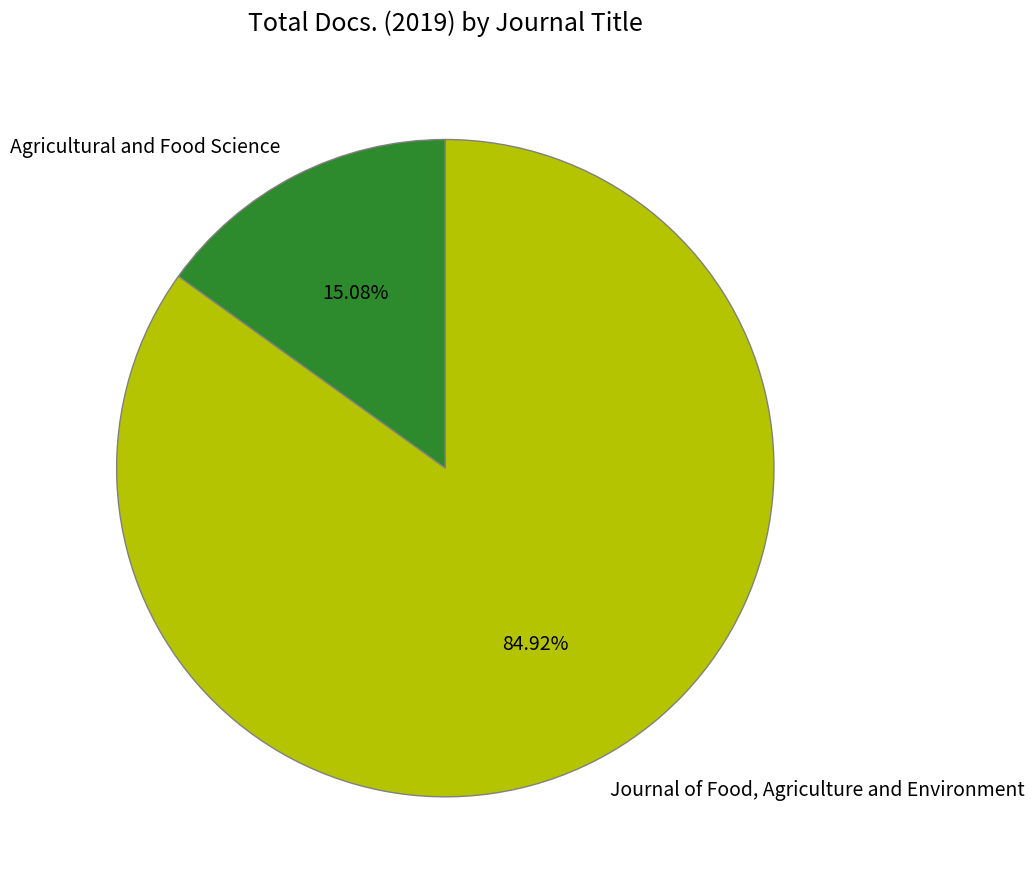

Is it true that Journal of Food, Agriculture and Environment is 77% of the pie?

False